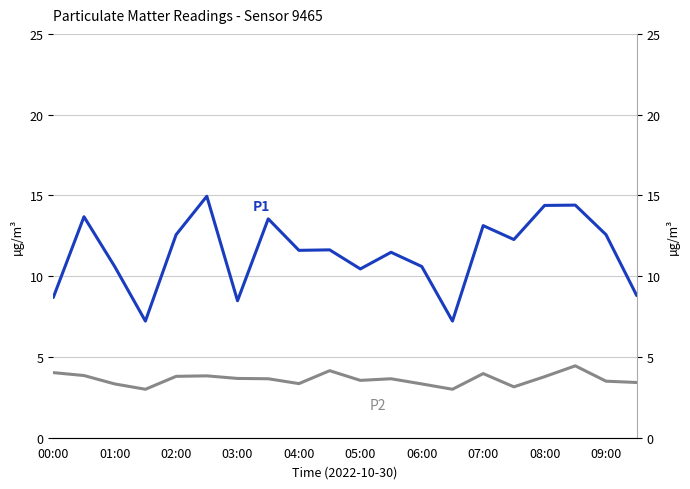

True or false: P2 and P1 intersect in this chart.

False